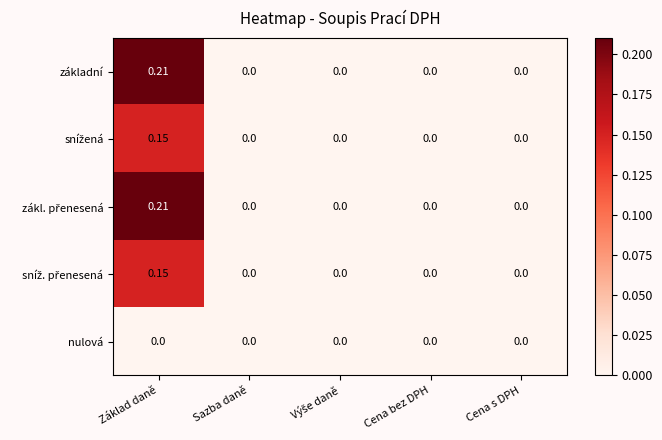

At which category is the sum across all series the highest?

Základ daně